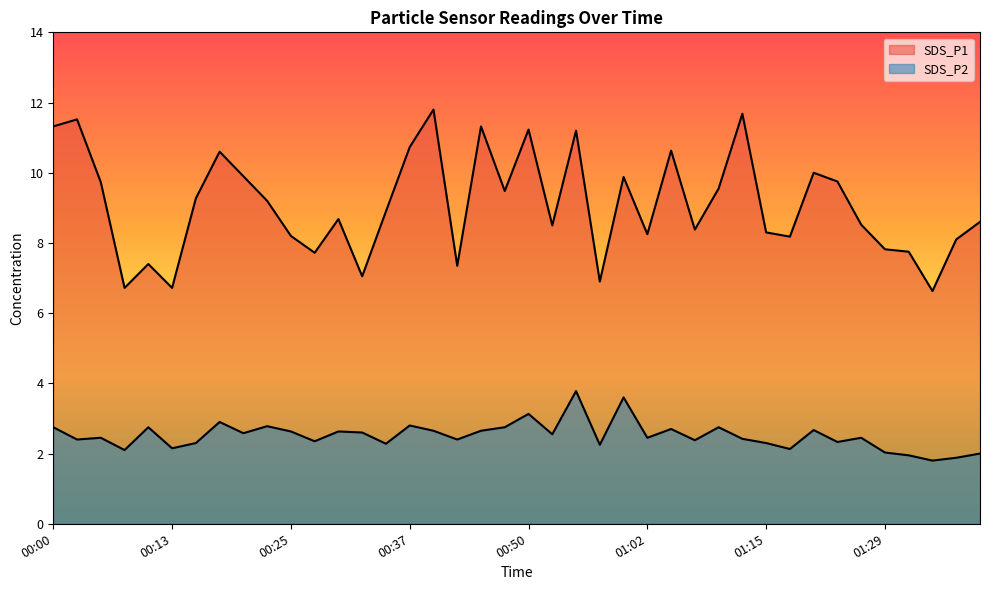

What is the approximate value of SDS_P2 at 01:34?

1.8